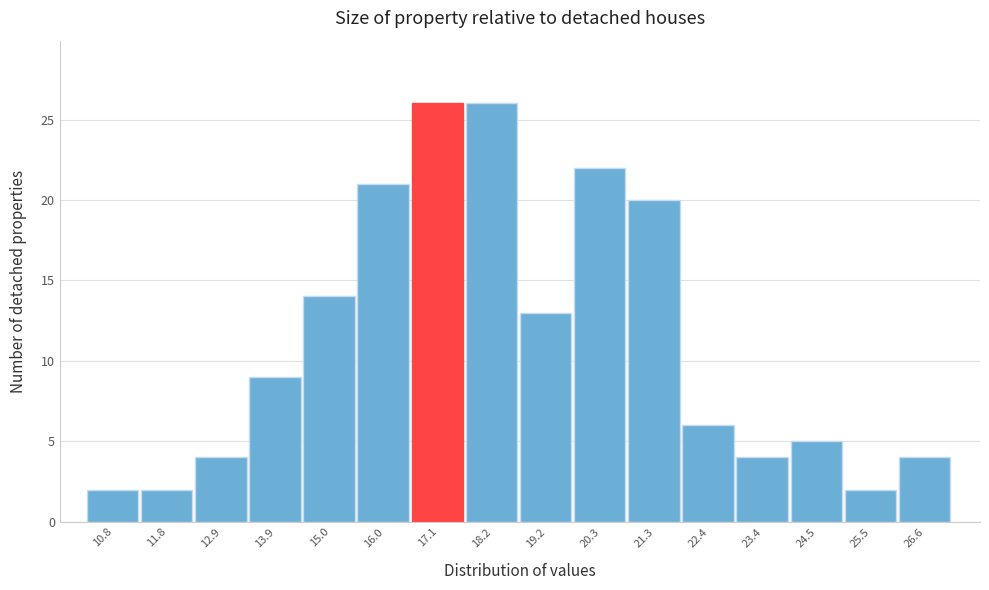

What is the height of the bar covering 10.2 to 11.2 on the x-axis? Neither the bar edges nor the heights are printed on the chart, so give them approximately, as read against the axes.

2